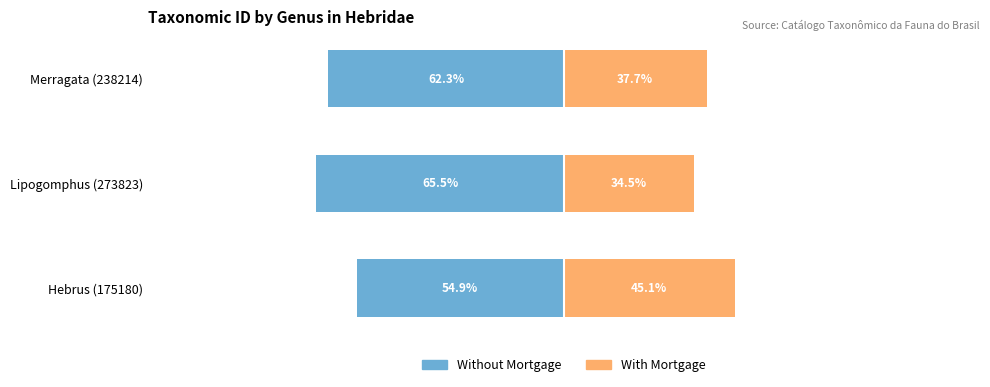

The value of With Mortgage at 0 is 30.1. True or false?

False